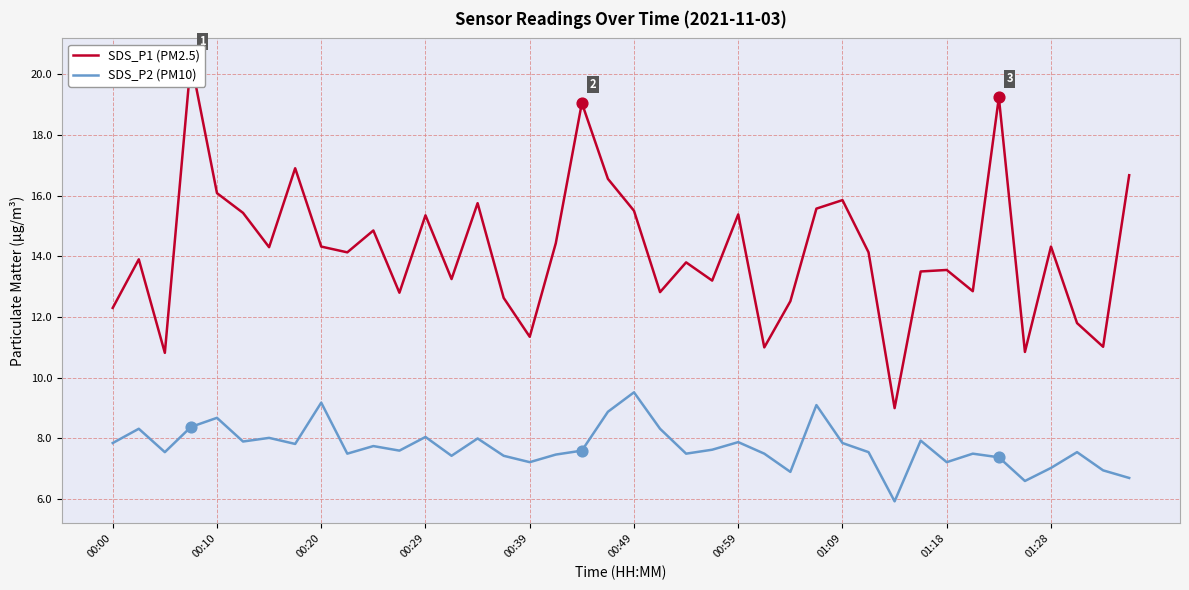

Which series has the largest total across all categories?

SDS_P1 (PM2.5)